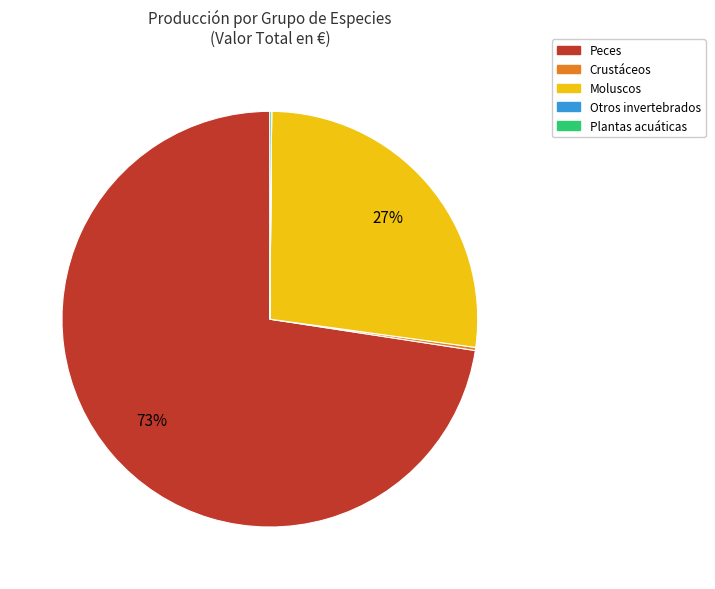

To the nearest percent, what portion does Peces represent?

73%